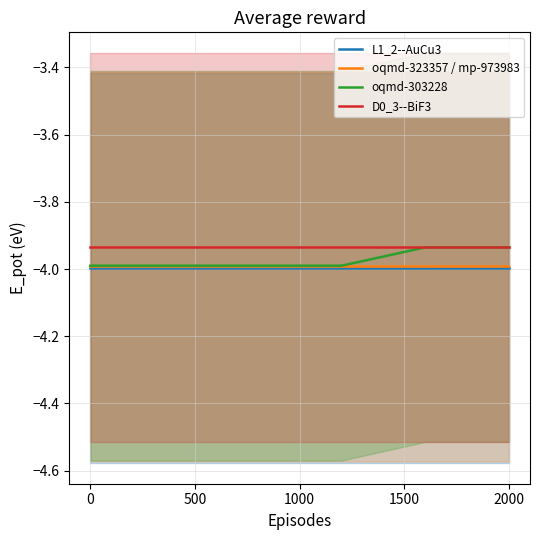

What is the highest value of the oqmd-323357 / mp-973983 series?

-4.0